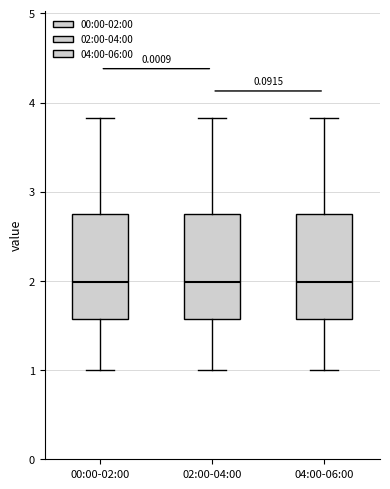

Reading left to right, read every box against the y-axis: the position of its median line, the range the box covers, and the ends of its whiskers. The values are not printed on the chart, so give them approximately, as read against the axis.

00:00-02:00: median 2.0, box 1.6 to 2.7, whiskers 1.0 to 3.8
02:00-04:00: median 2.0, box 1.6 to 2.7, whiskers 1.0 to 3.8
04:00-06:00: median 2.0, box 1.6 to 2.7, whiskers 1.0 to 3.8